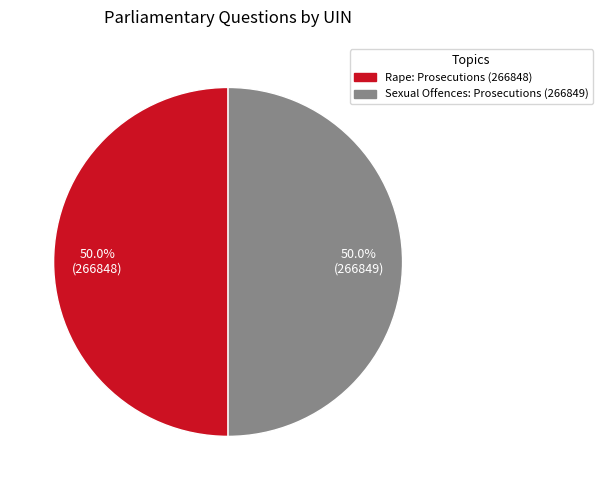

Do Rape: Prosecutions (266848) and Sexual Offences: Prosecutions (266849) together represent more than half of the pie?

Yes